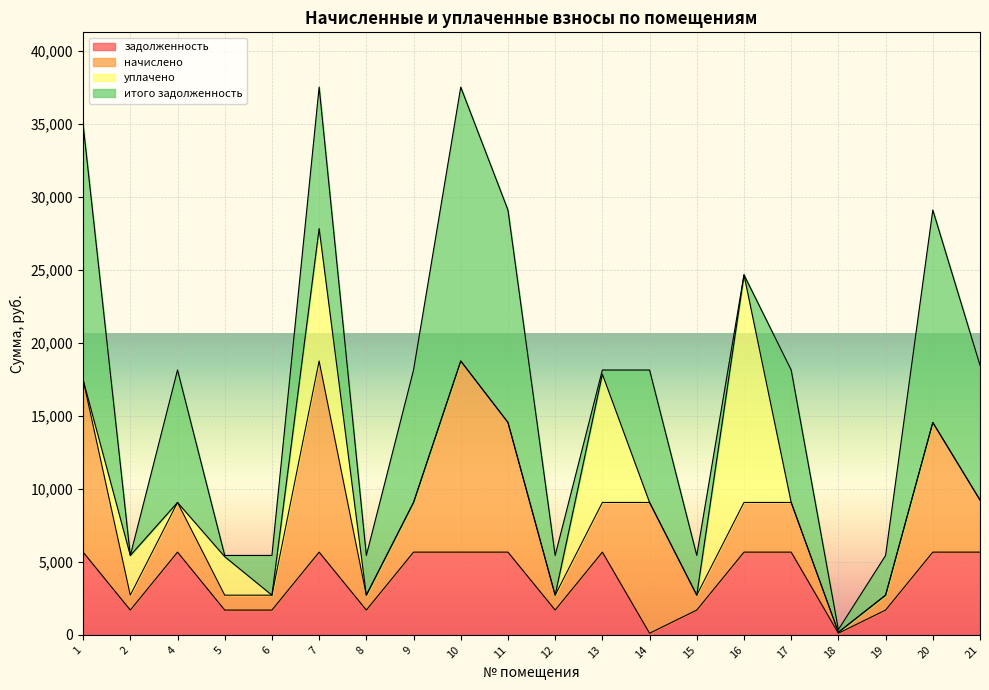

Which series has the largest range (max minus min)?

итого задолженность